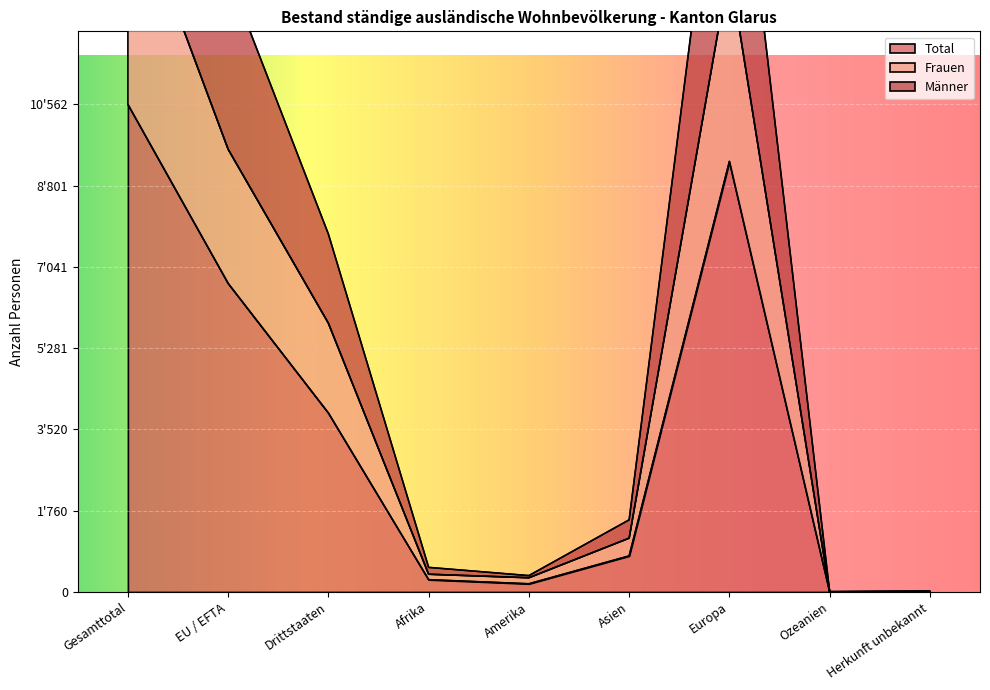

What is the lowest value of the Total series?

3